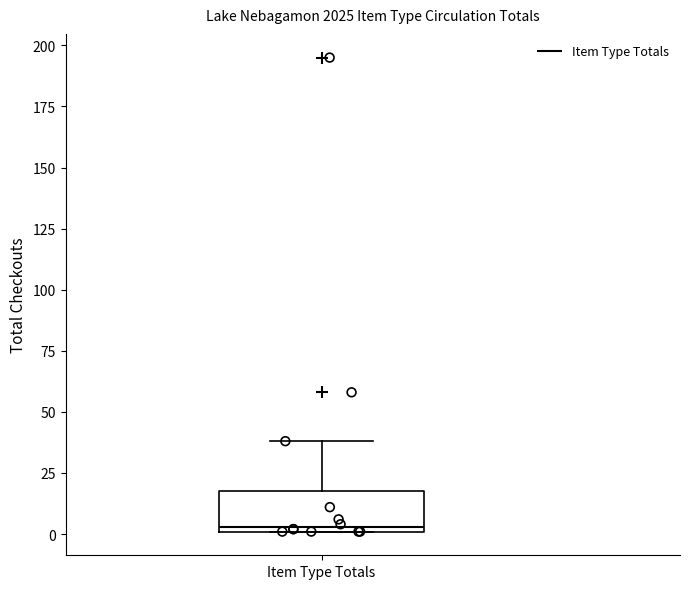

Where does the median line of the box for Item Type Totals sit on the y-axis? The values are not printed on the chart, so give them approximately, as read against the axis.

5